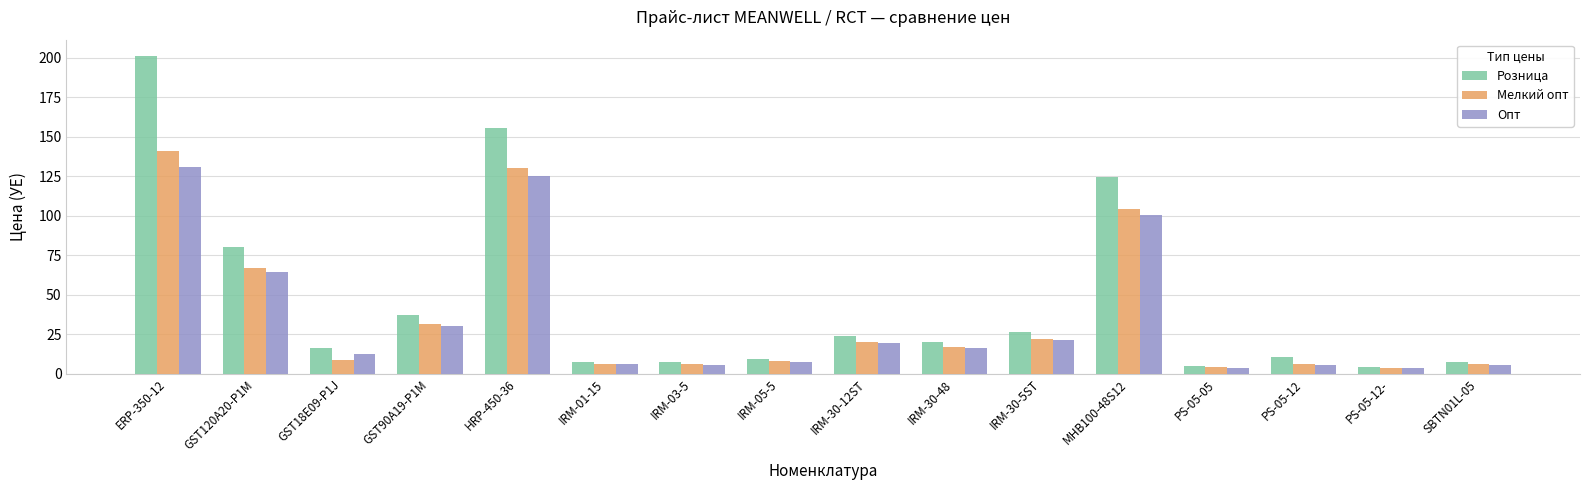

Is it true that Опт equals 100.3 at MHB100-48S12?

True